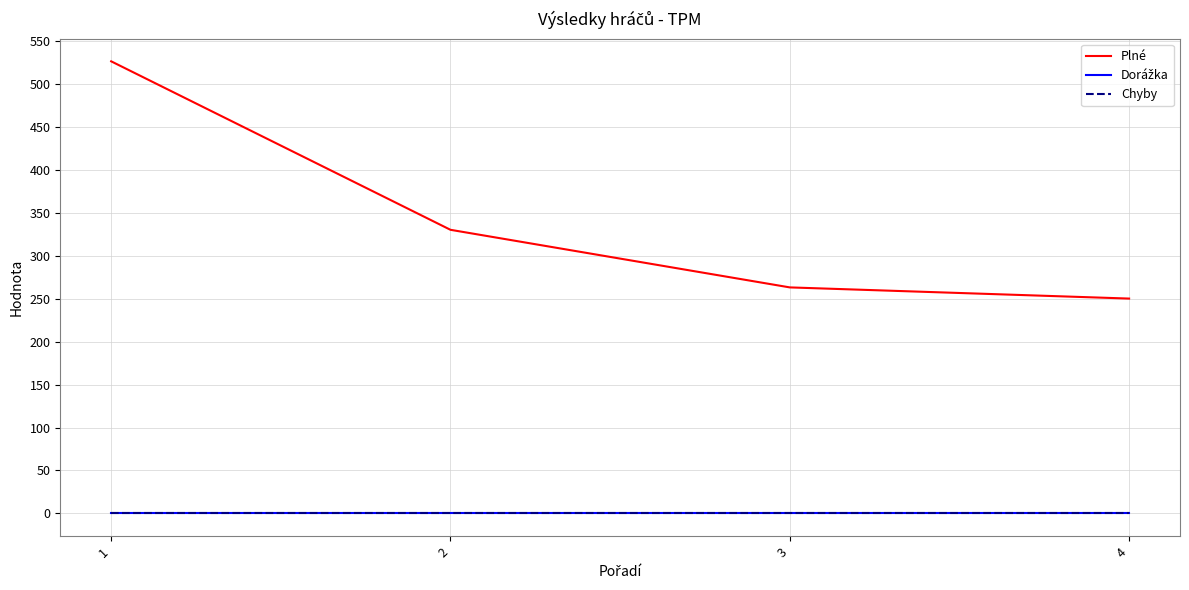

True or false: Dorážka and Chyby intersect in this chart.

False